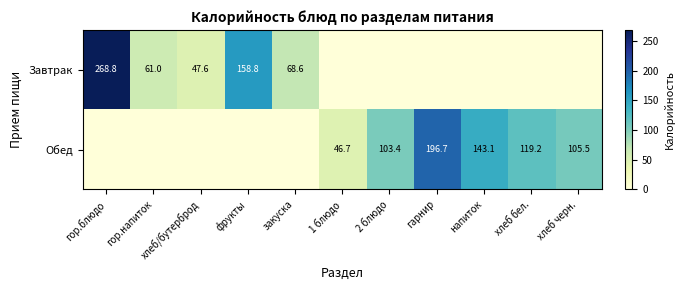

Is the value of Завтрак at закуска greater than the value of Обед at 2 блюдо?

No